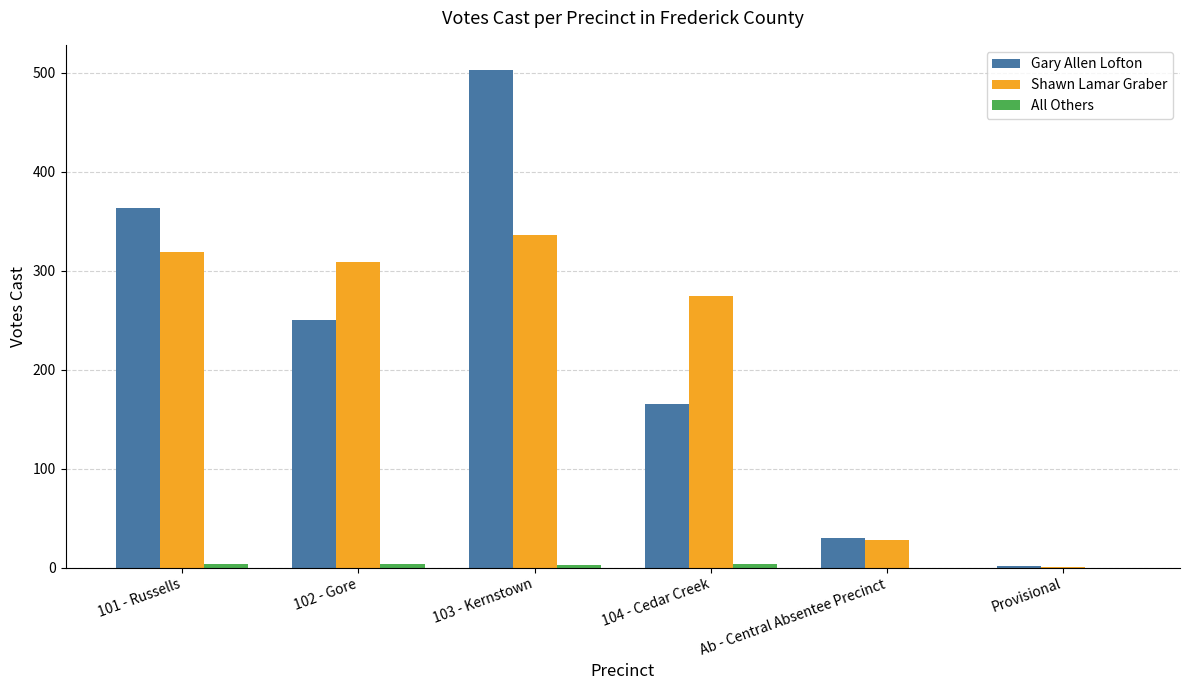

The value of Shawn Lamar Graber at 103 - Kernstown is 479. True or false?

False